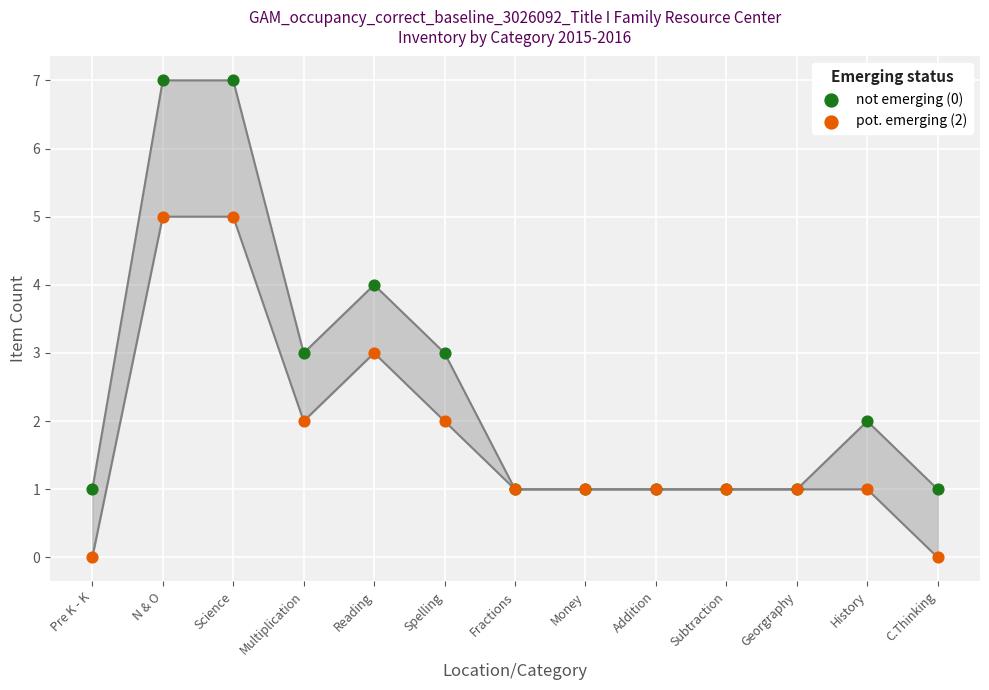

What are all the series names shown in the legend?

not emerging (0), pot. emerging (2)